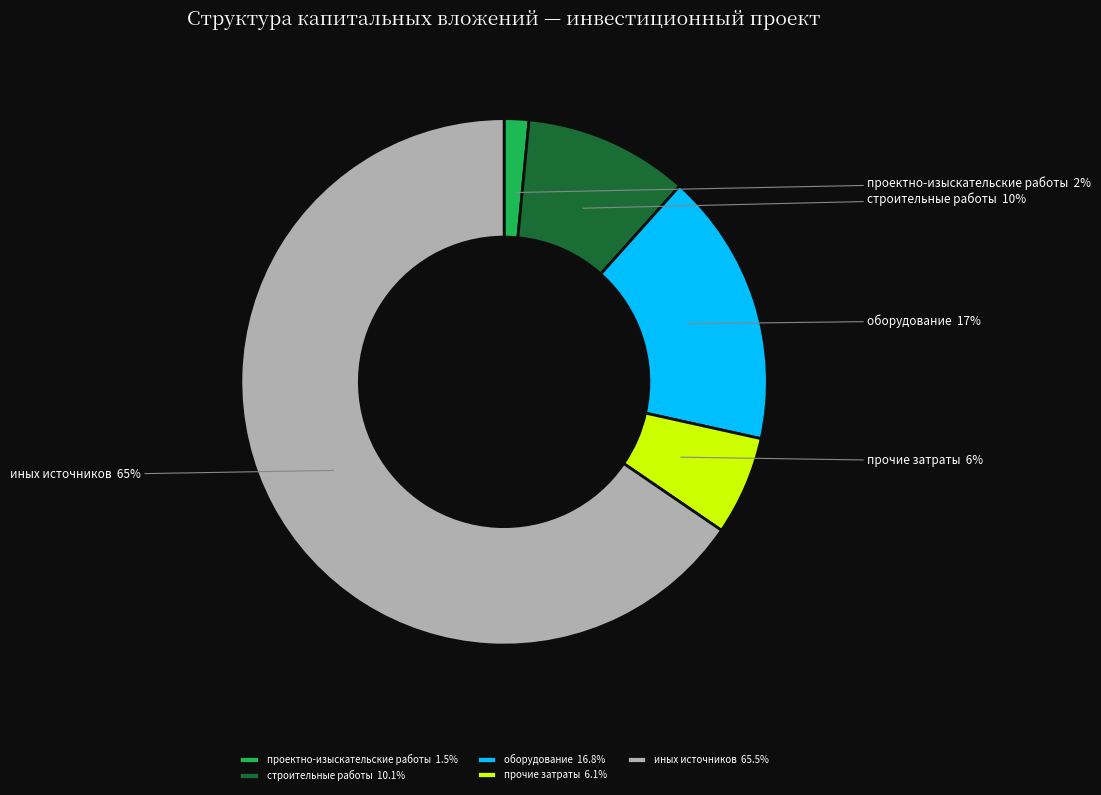

Is it true that строительные работы is 1% of the pie?

False